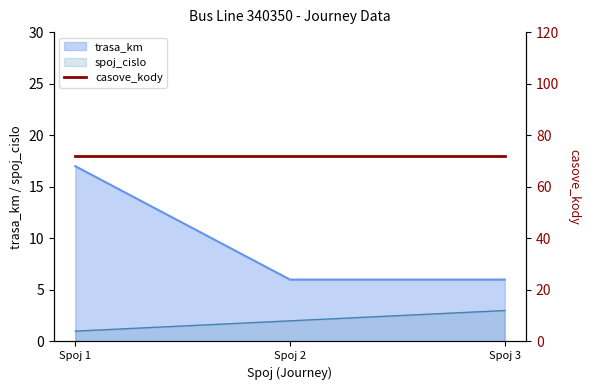

At which label is spoj_cislo closest to 2?

Spoj 2